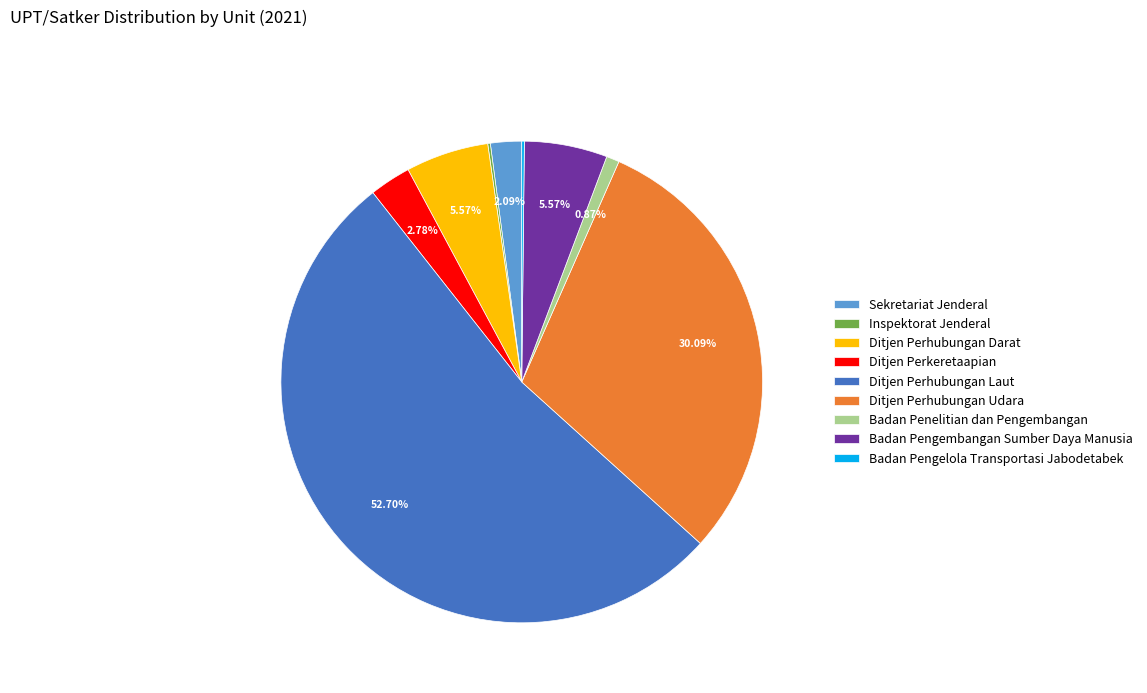

Do Ditjen Perhubungan Laut and Ditjen Perhubungan Udara together represent more than half of the pie?

Yes